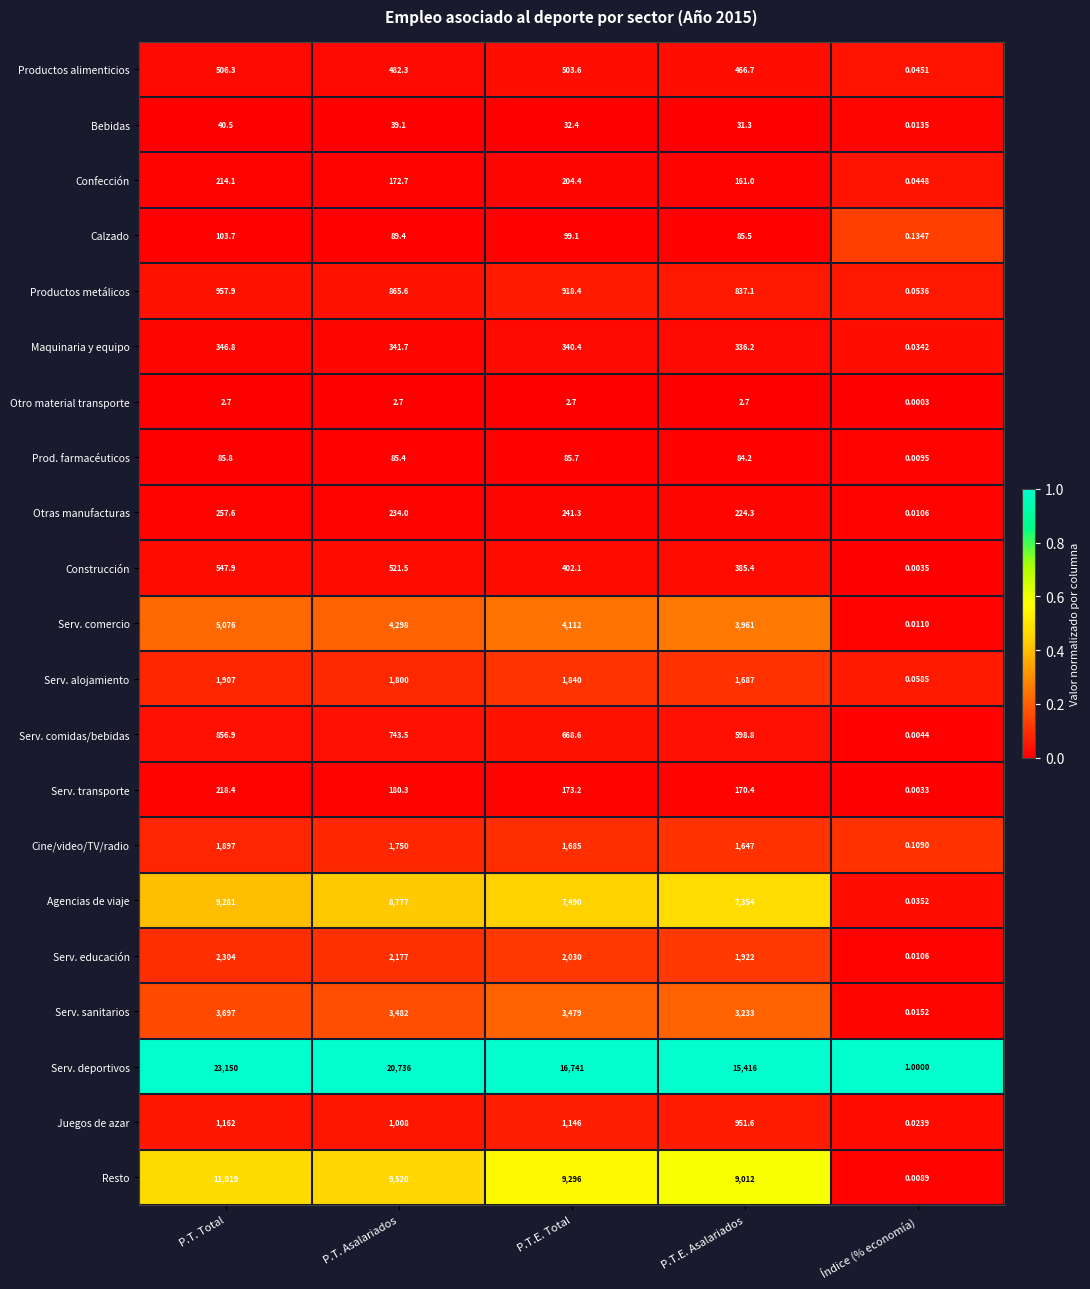

Which series changed the most between P.T. Asalariados and P.T.E. Asalariados?

Serv. deportivos